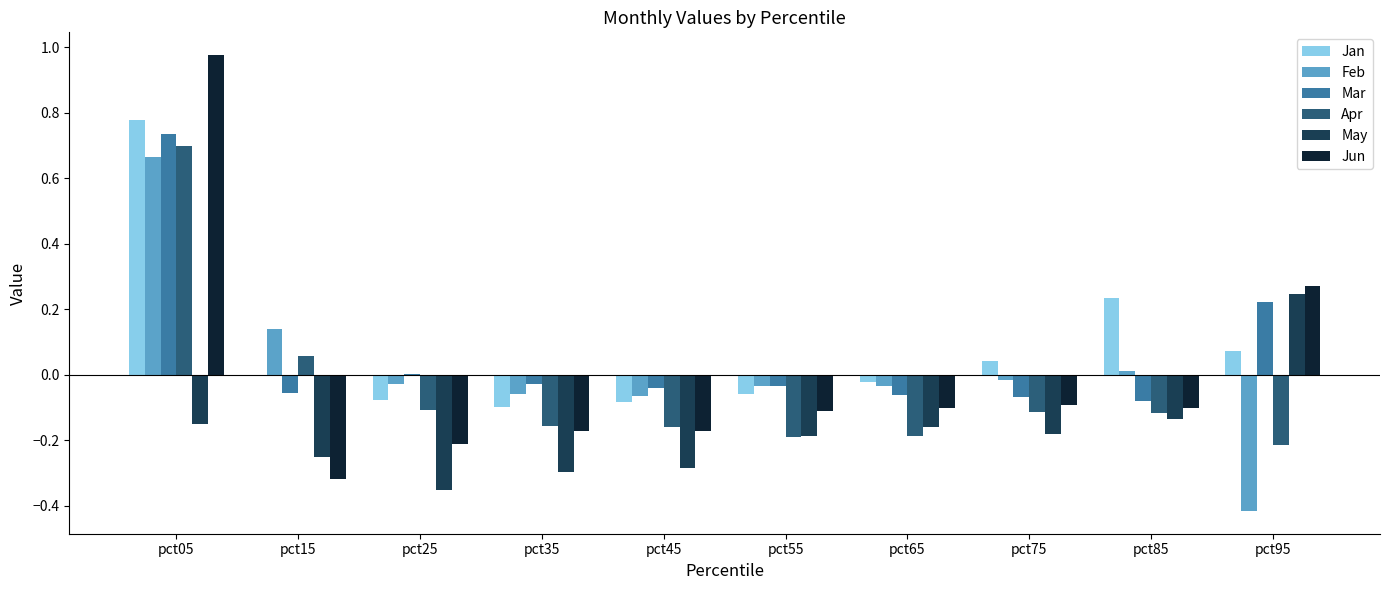

Is it true that Mar equals -0.1 at pct15?

True